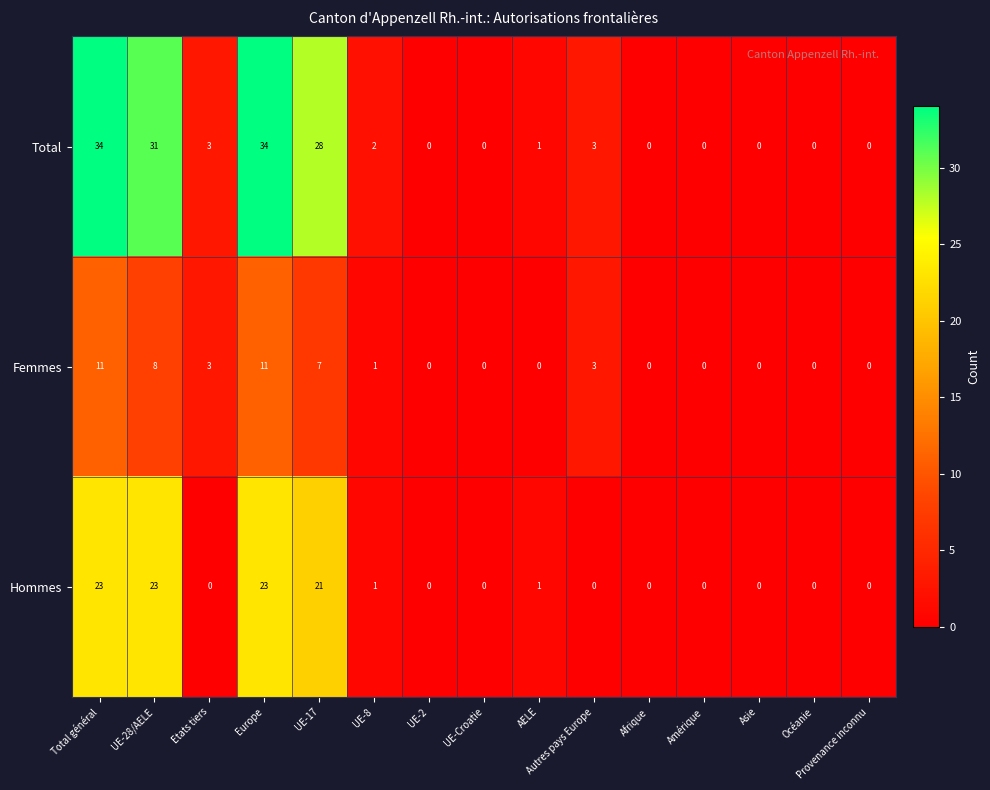

Rank the series by their average value, from lowest to highest.

Femmes, Hommes, Total